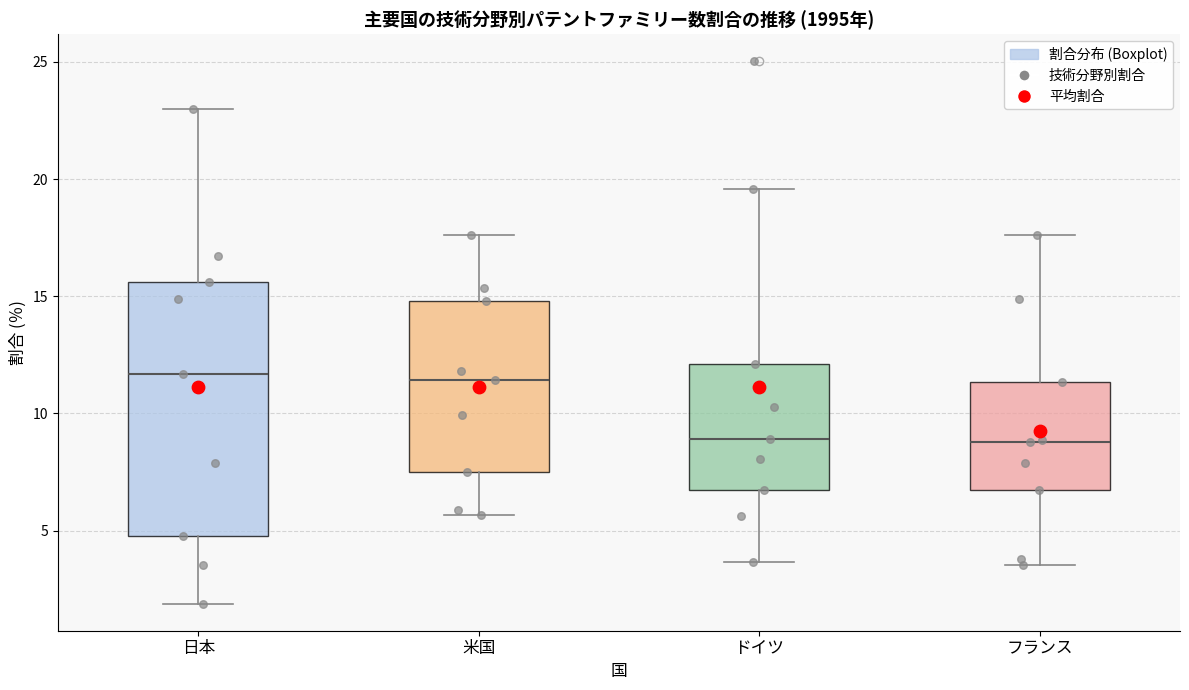

Where is the upper edge of the box for 日本 on the y-axis? The values are not printed on the chart, so give them approximately, as read against the axis.

15.5